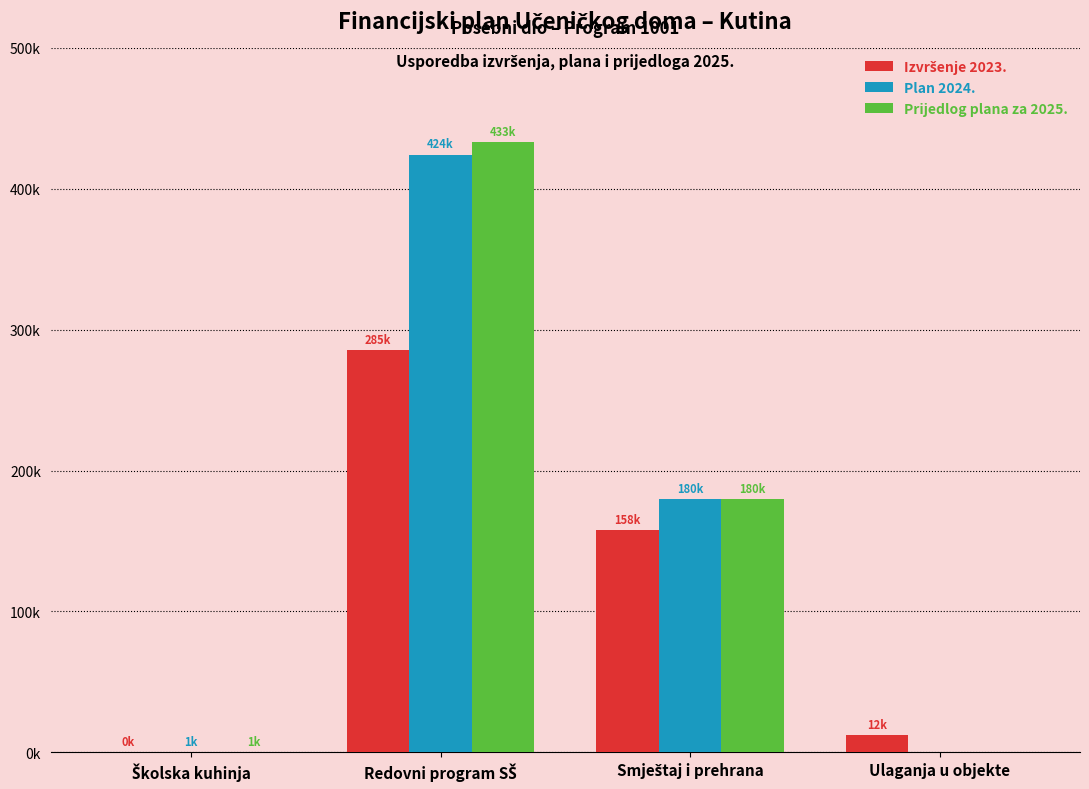

Which category has the lowest value across all series?

Ulaganja u objekte